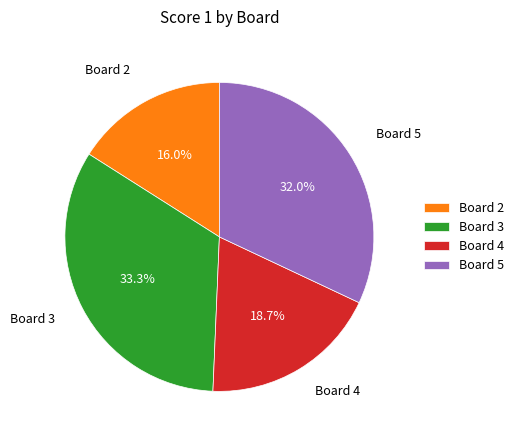

Between Board 2 and Board 3, which is larger?

Board 3